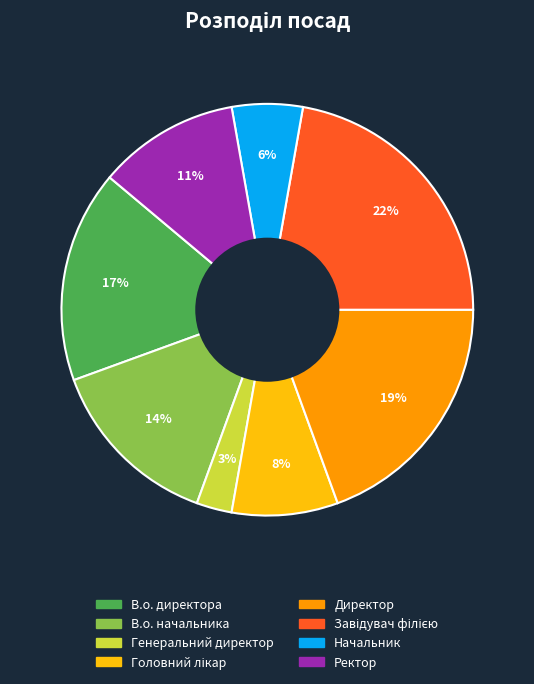

The Начальник slice represents 6% of the pie. True or false?

True